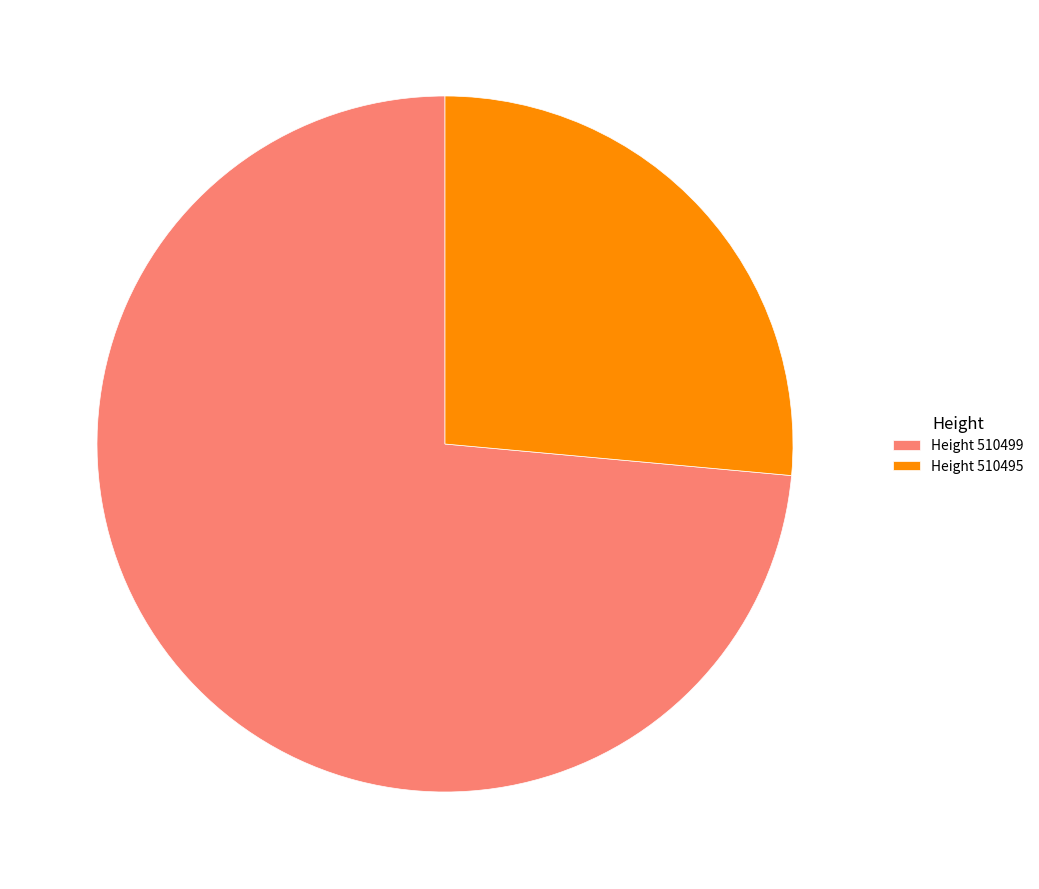

Do Height 510495 and Height 510499 together represent more than half of the pie?

Yes